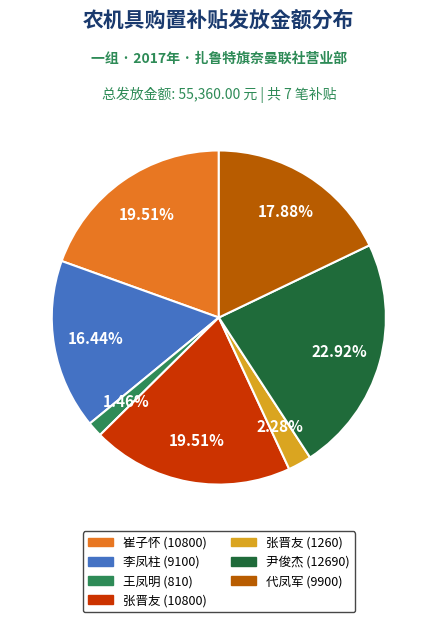

True or false: 张晋友 (1260) accounts for 2% of the total.

True